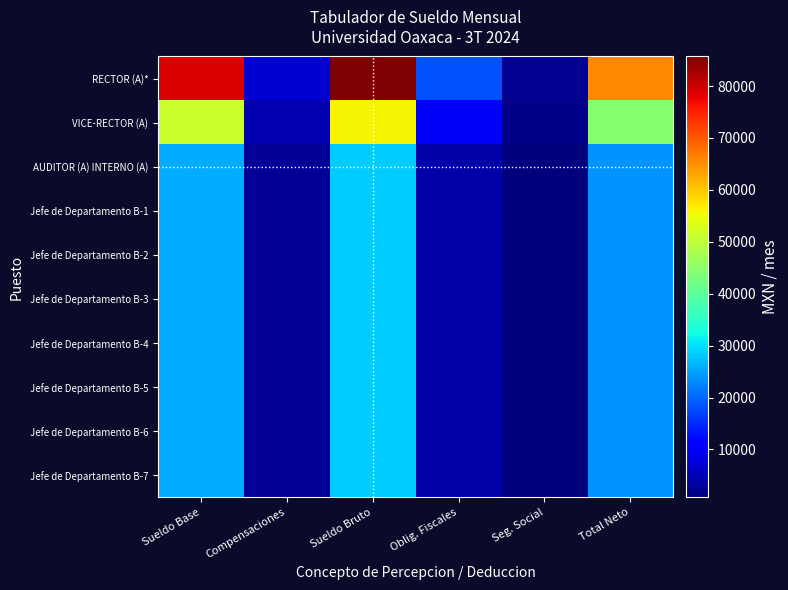

Which series has the largest total across all categories?

RECTOR (A)*